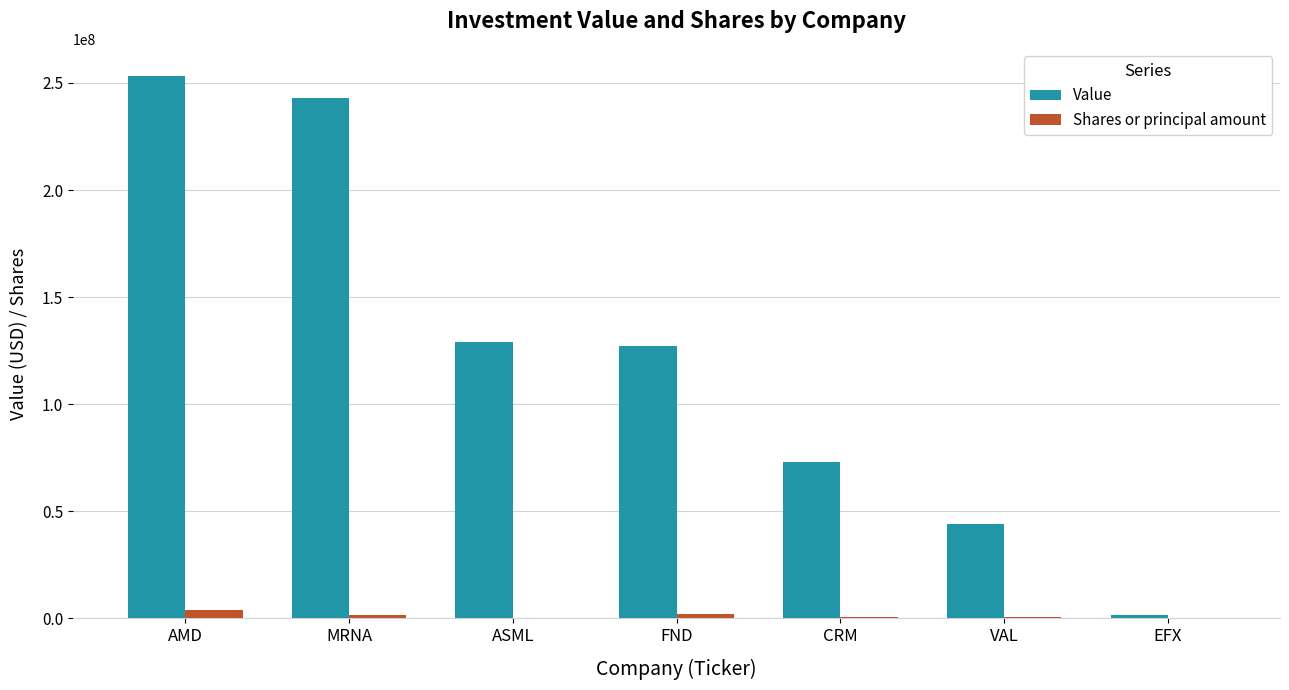

At which category is the sum across all series the highest?

AMD